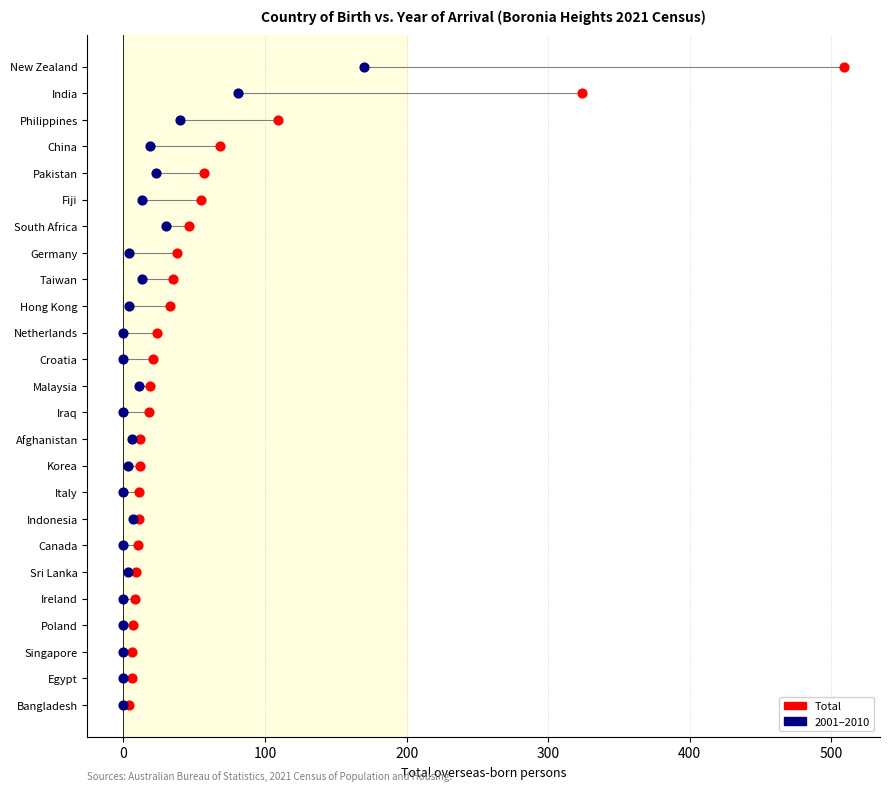

What are all the series names shown in the legend?

Total, 2001–2010